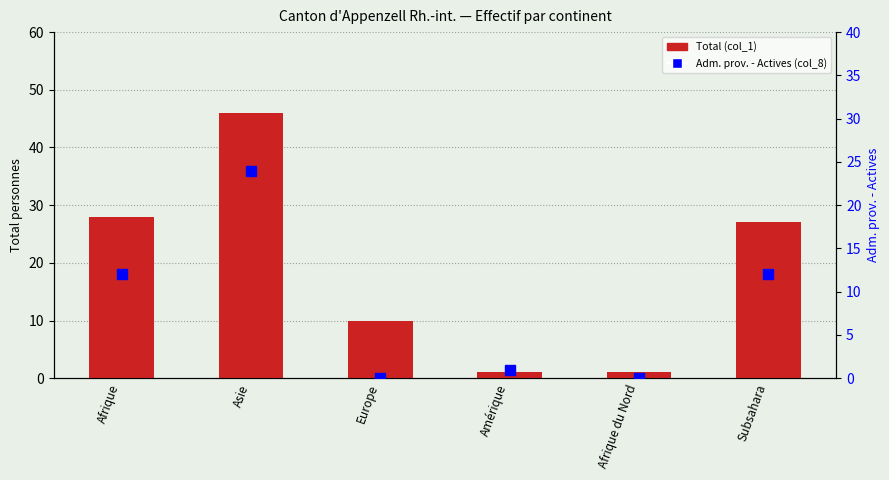

How many data points in Total (col_1) are less than 27?

3